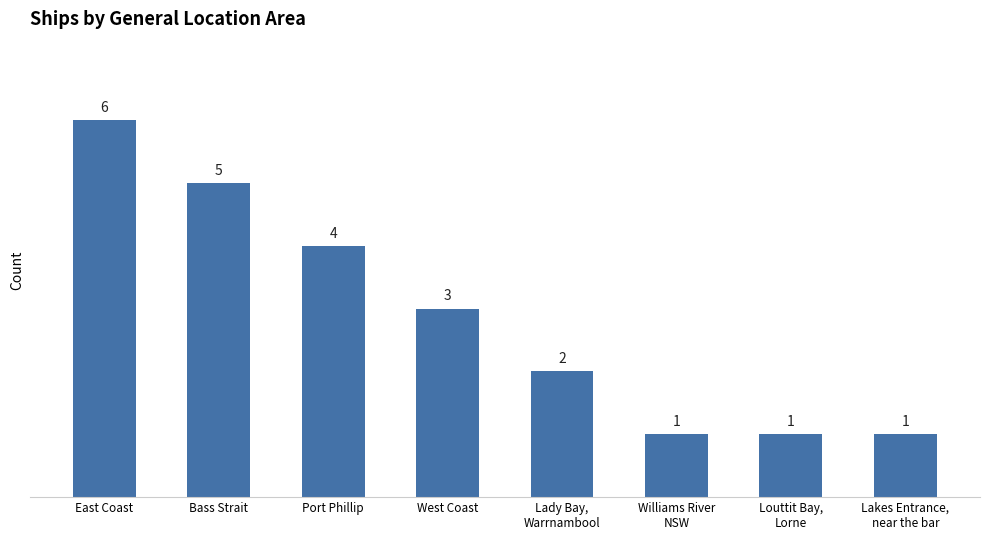

What is the change in value from Lady Bay,
Warrnambool to Lakes Entrance,
near the bar?

-1